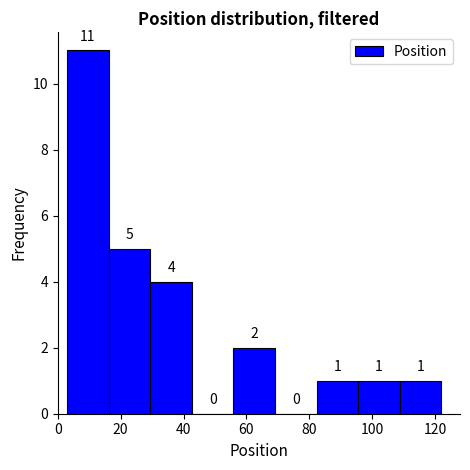

Reading left to right, transcribe this chart: for each bar, give the range it covers on the x-axis and its height. The bar edges are not printed on the chart, so give them approximately, as read against the axis.

4 to 16: 11
16 to 30: 5
30 to 42: 4
42 to 56: 0
56 to 70: 2
70 to 82: 0
82 to 96: 1
96 to 108: 1
108 to 122: 1